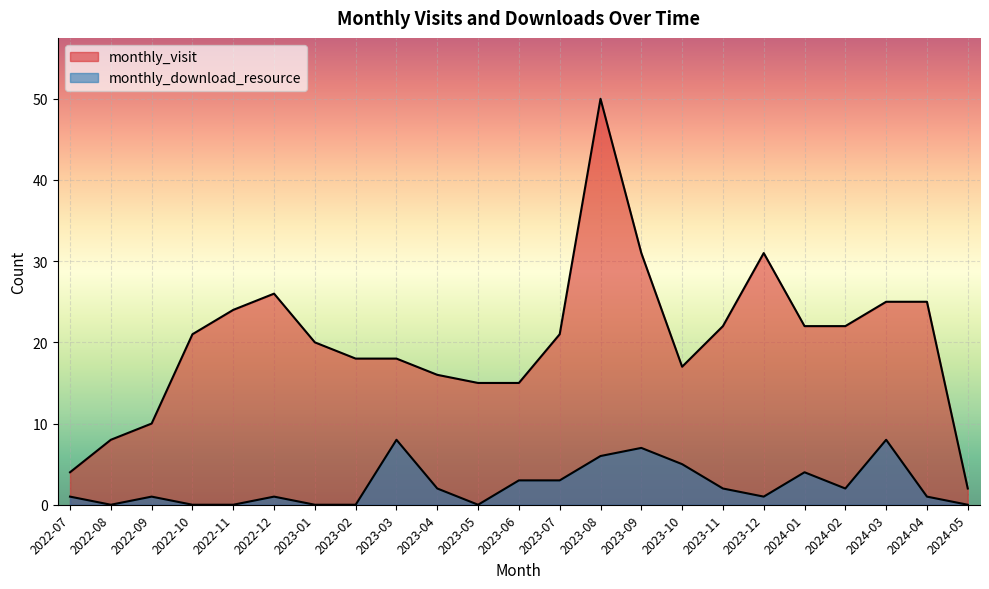

What is the total value across all series at 2024-01?

26